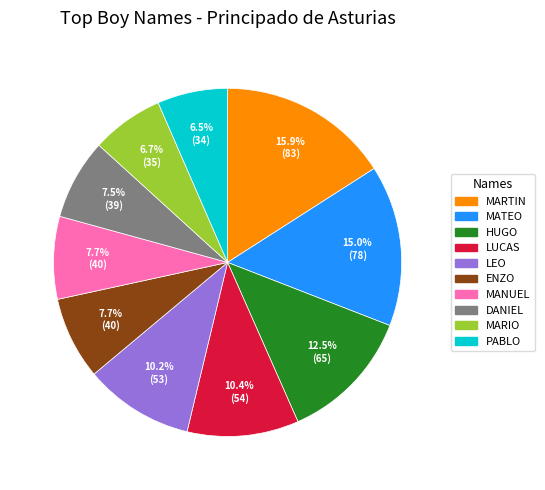

Is it true that MANUEL is 8% of the pie?

True